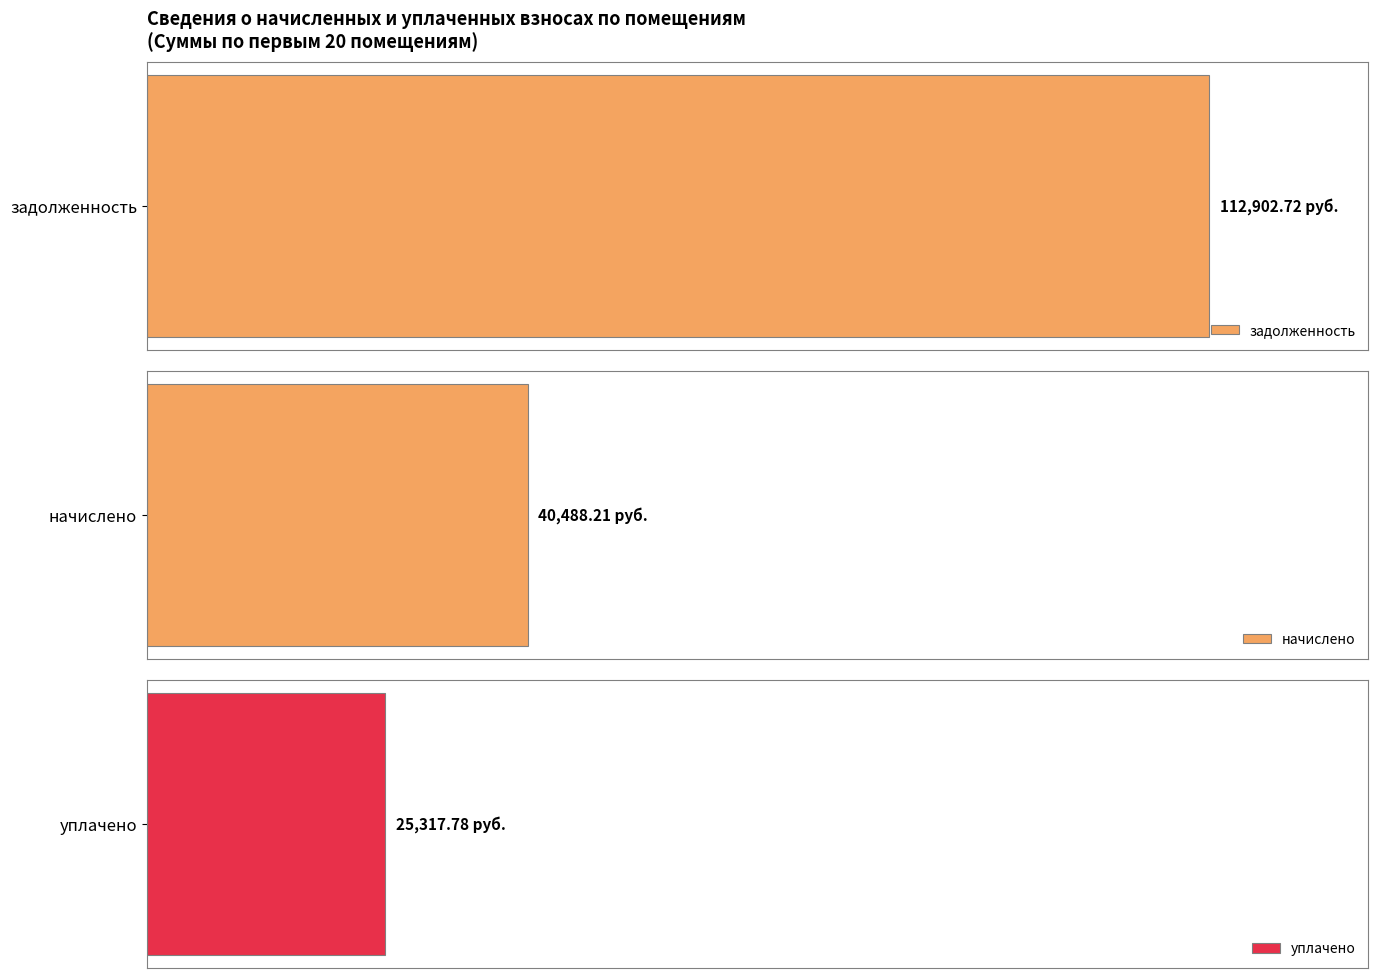

Is it true that уплачено equals 3193.6 at 7?

False